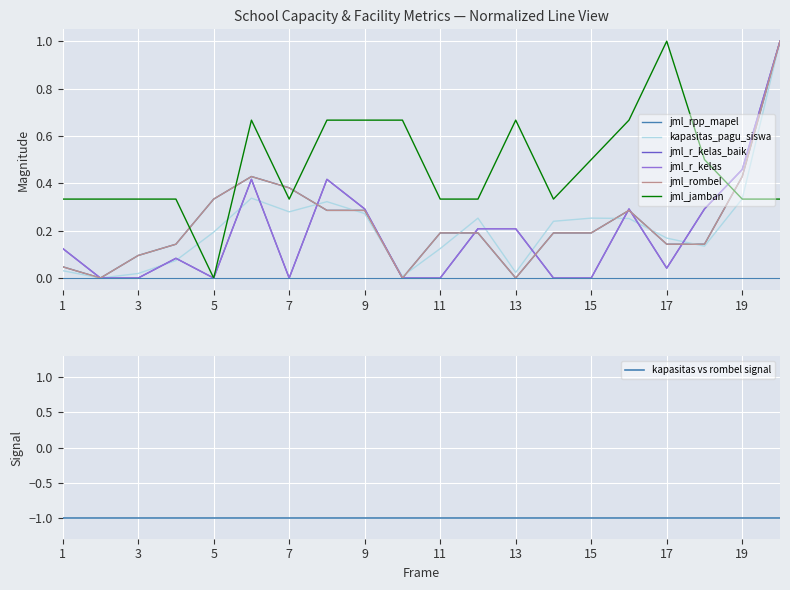

What is the difference between the maximum and second lowest values in the jml_jamban series?

0.7